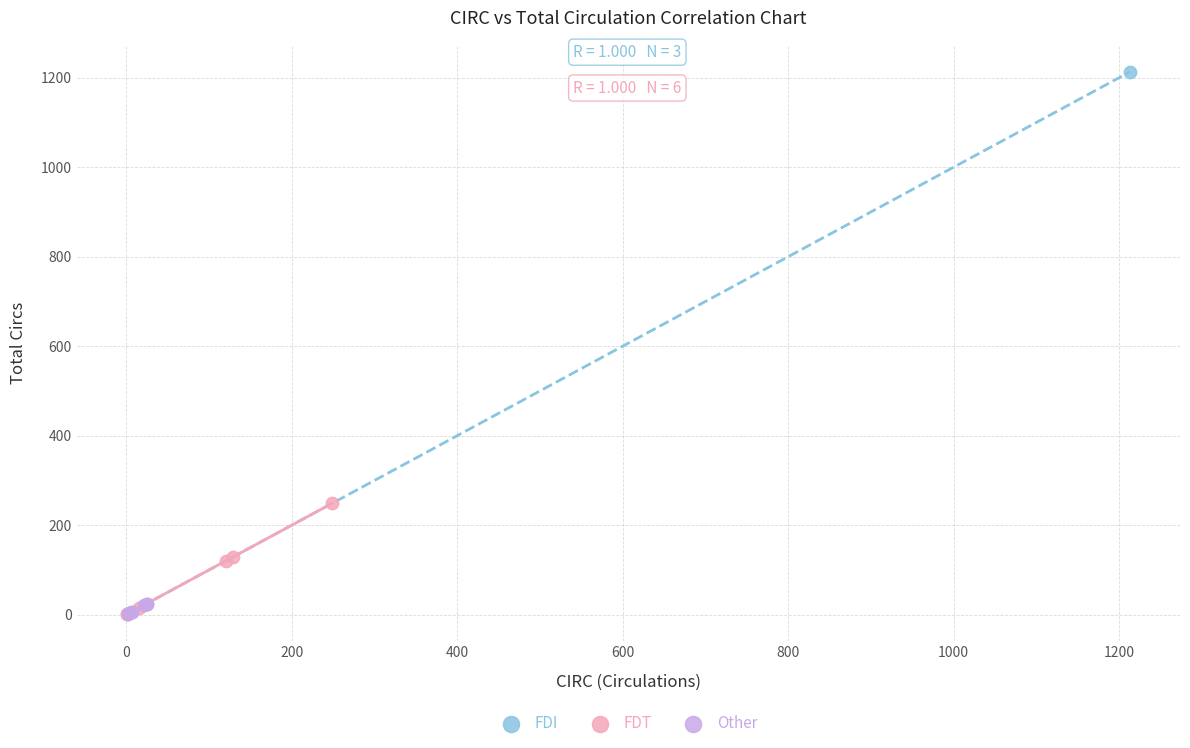

Which series reaches the maximum Y coordinate?

FDI